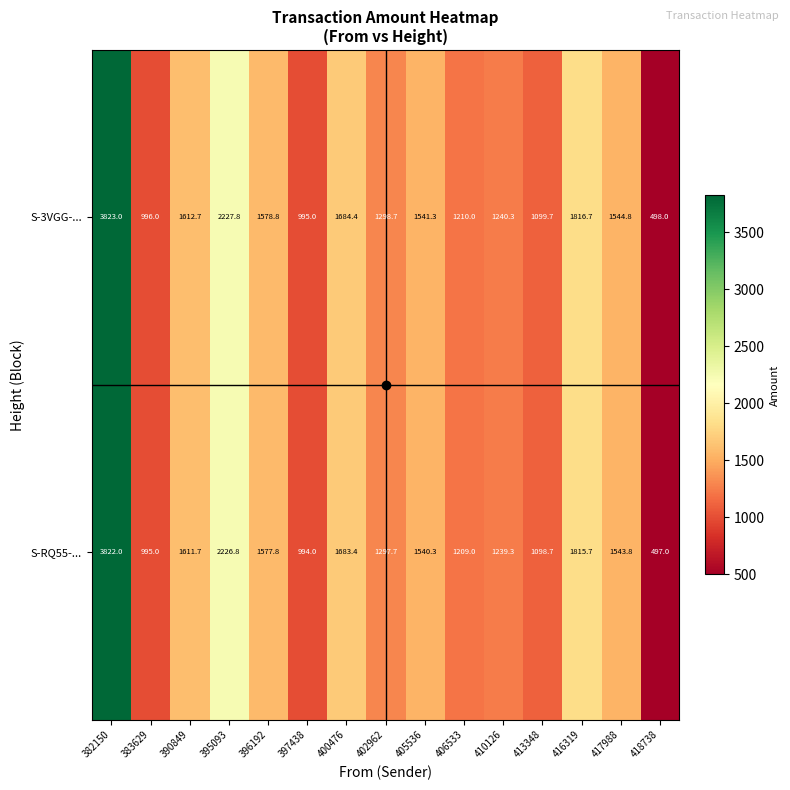

What is the greatest value displayed?

3823.0